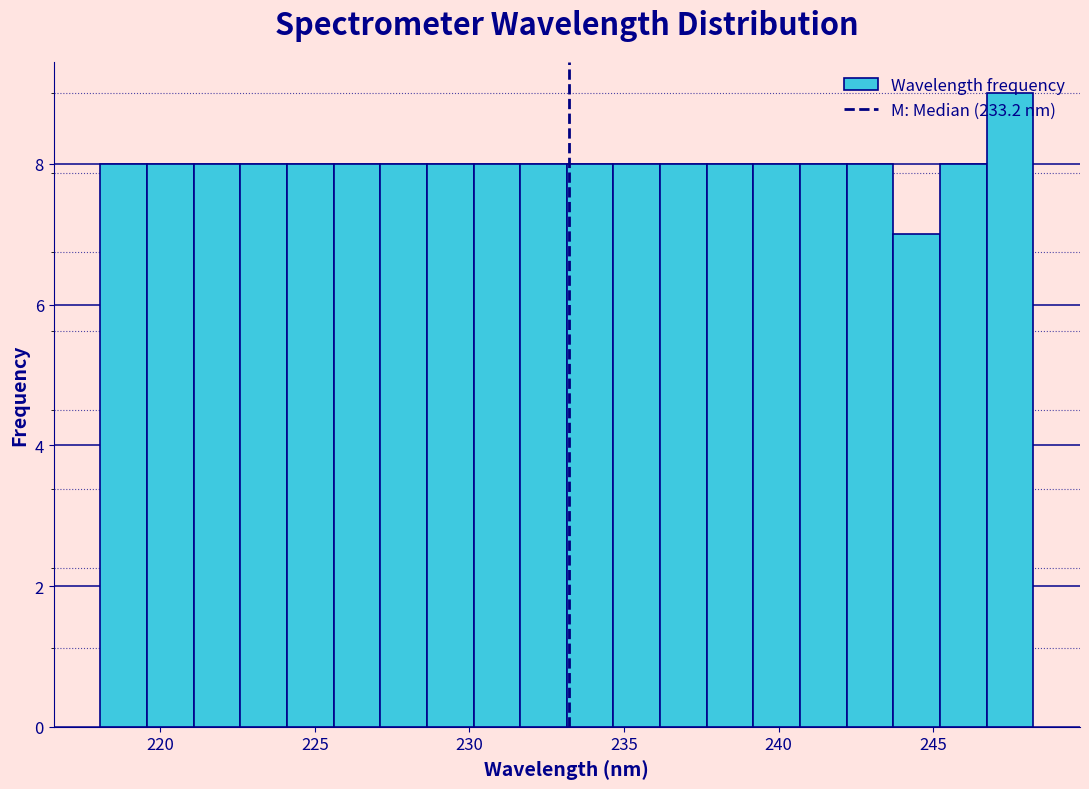

Read against the x-axis, roughly where is the centre of the tallest bar?

247.5